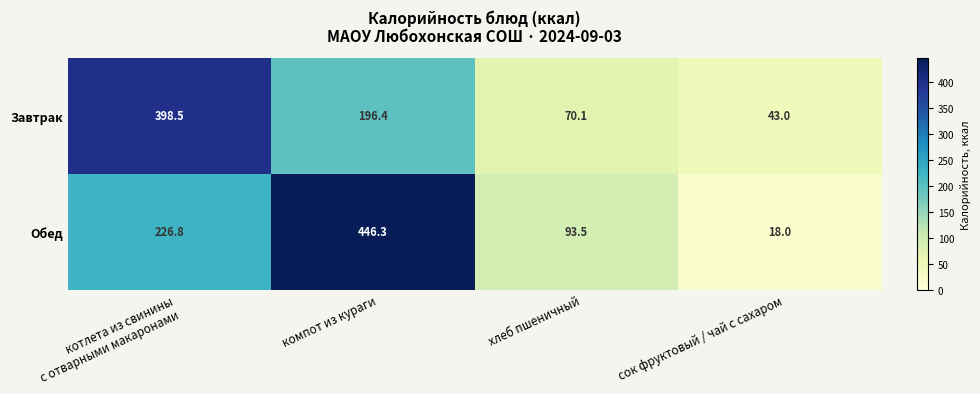

Where is Завтрак nearest to the value 220?

компот из кураги